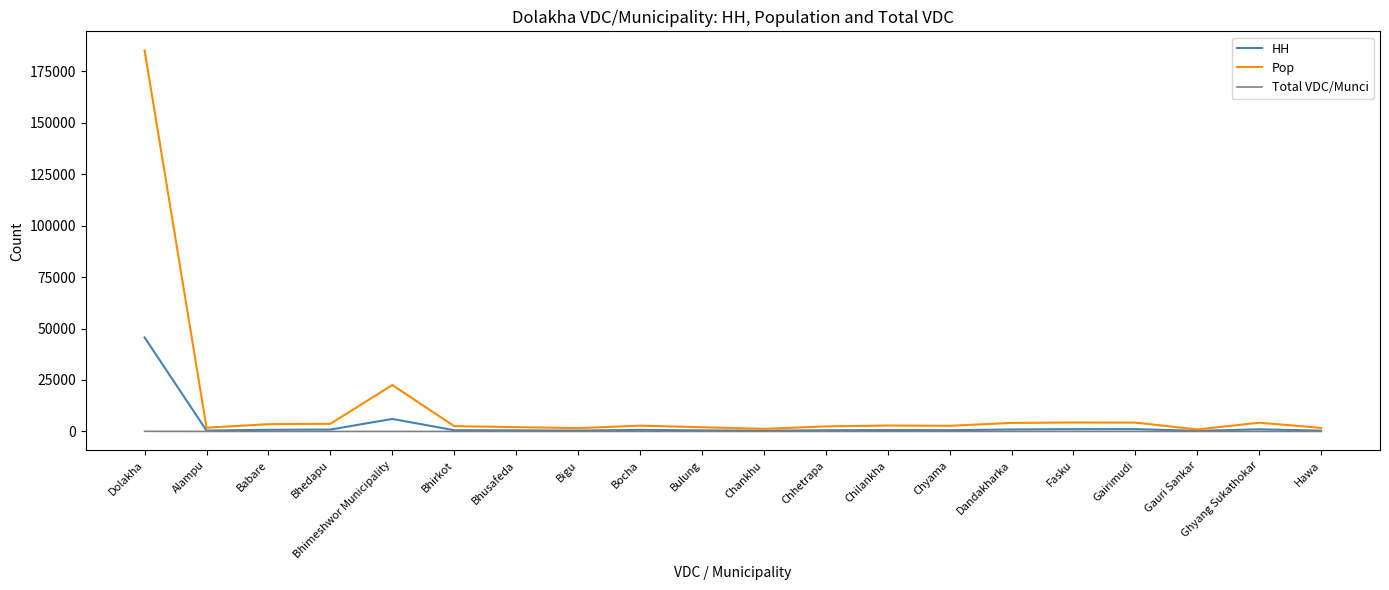

Which series changed the most between Gairimudi and Gauri Sankar?

Pop